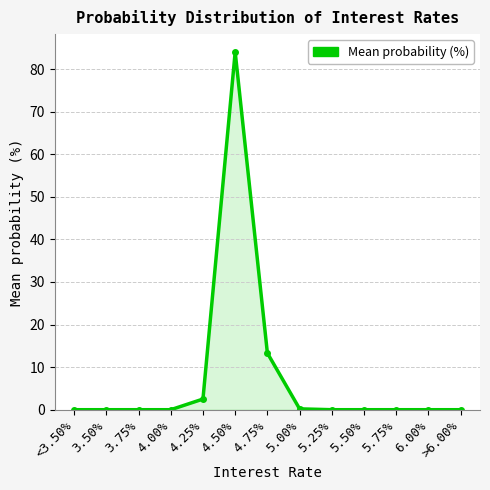

What position from the right is 6.00%?

2